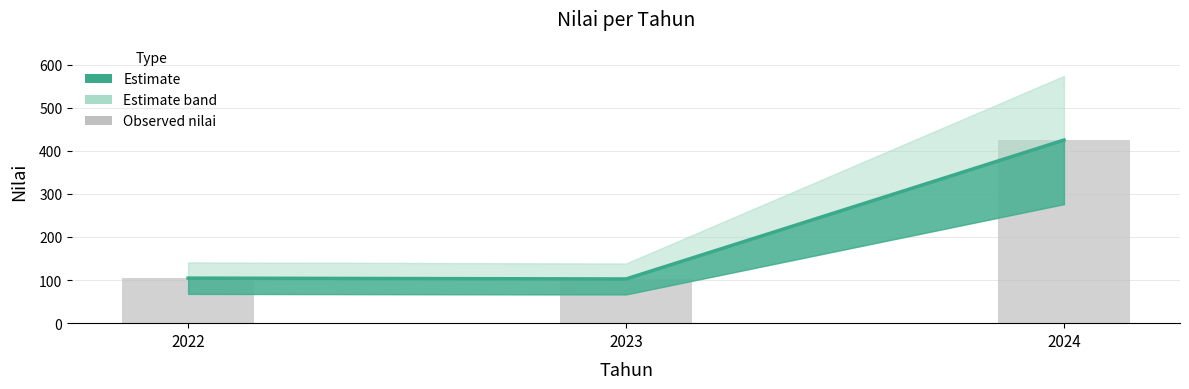

At which label is the value closest to 263?

2022